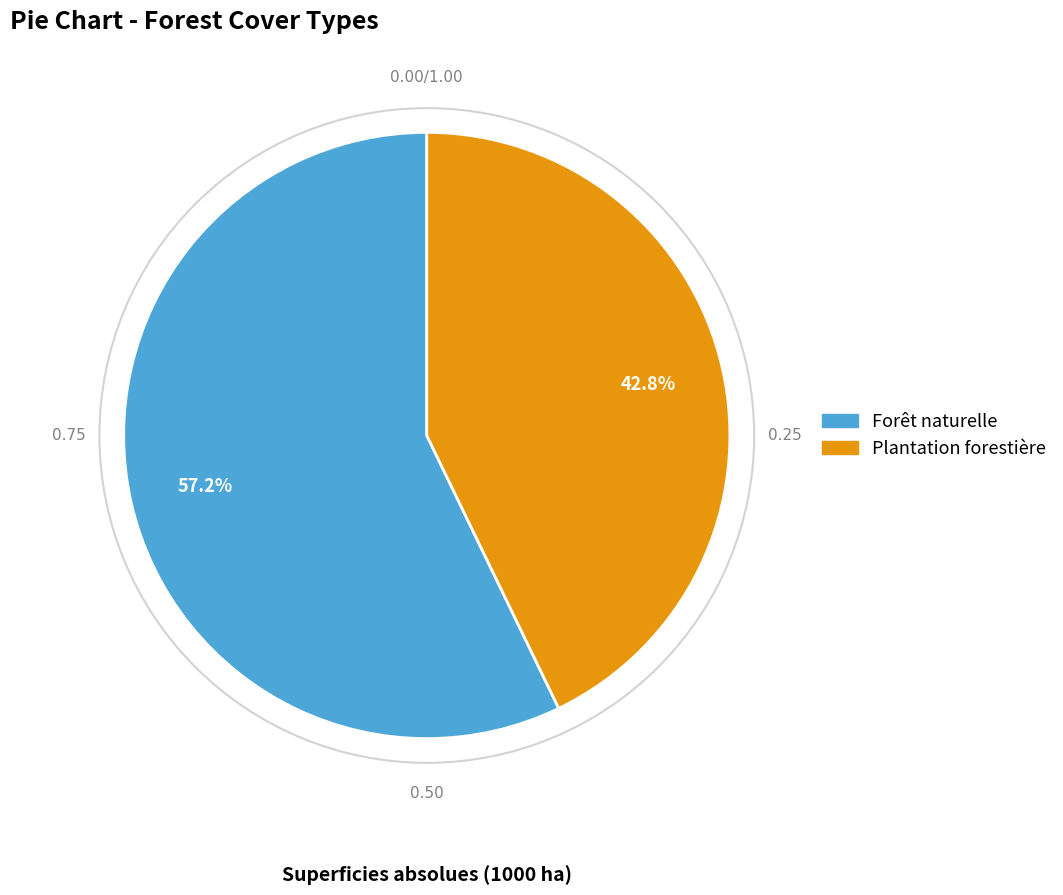

Which category has the smallest portion of the pie?

Plantation forestière